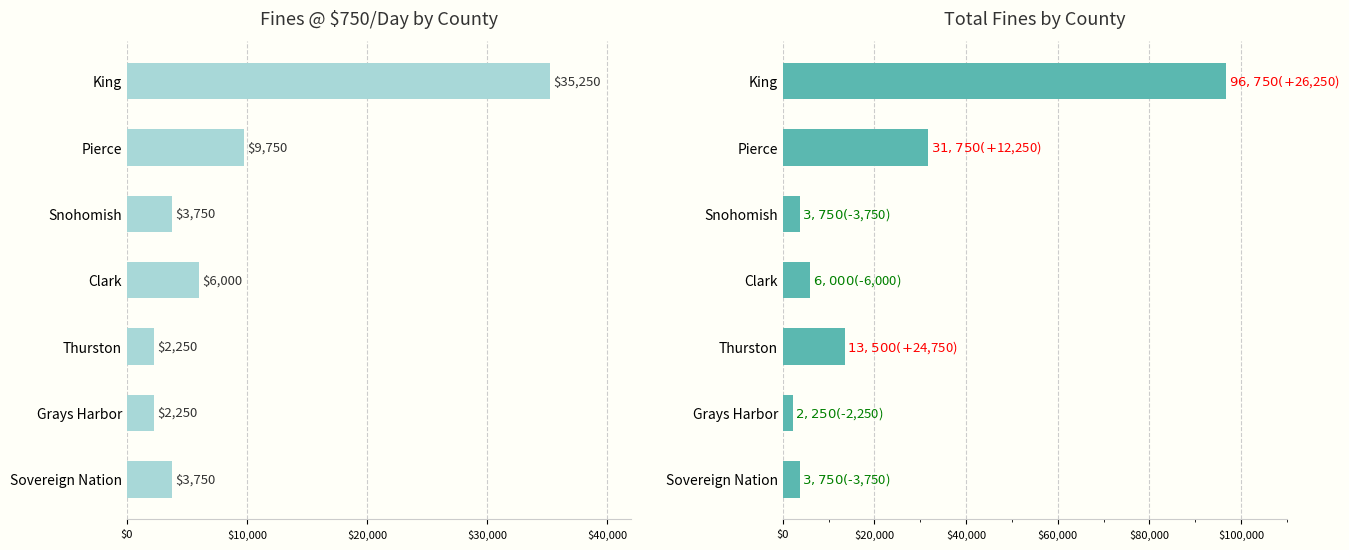

Rank the series at Snohomish from lowest to highest value.

$750/day Fines, Total Fines